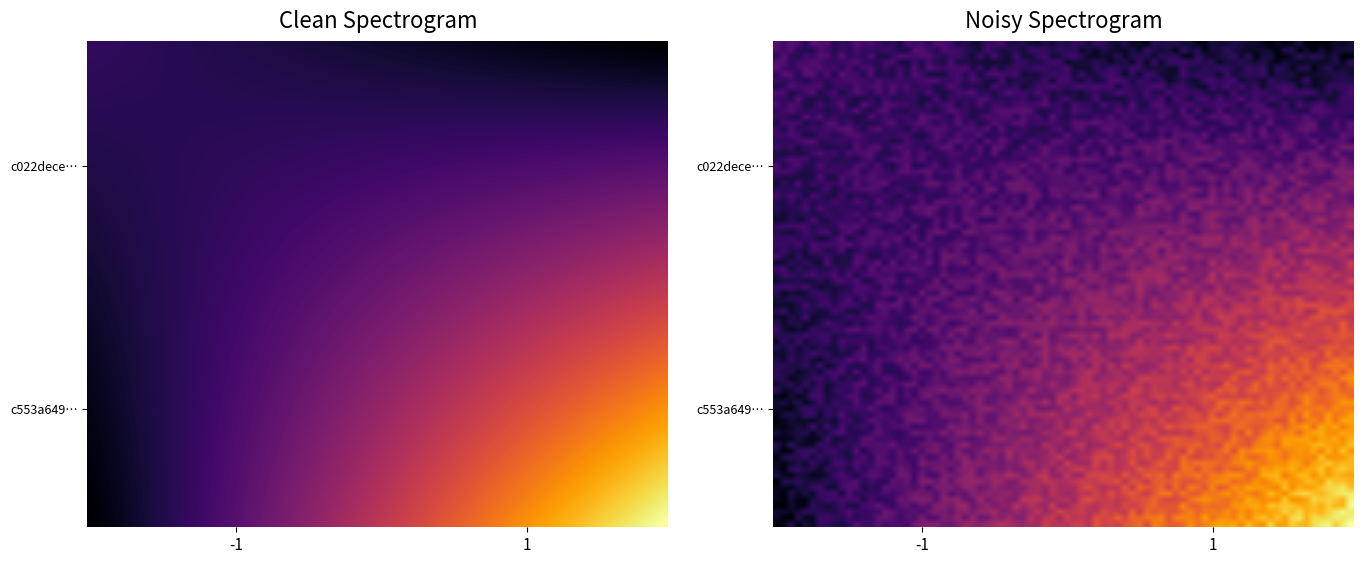

At how many categories does at least one series exceed 5?

1